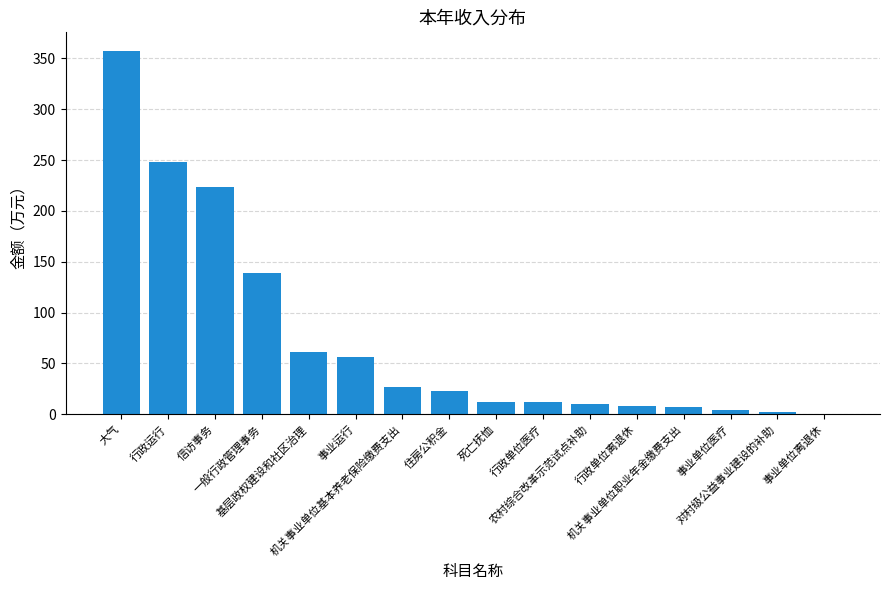

What is the greatest value displayed?

357.7